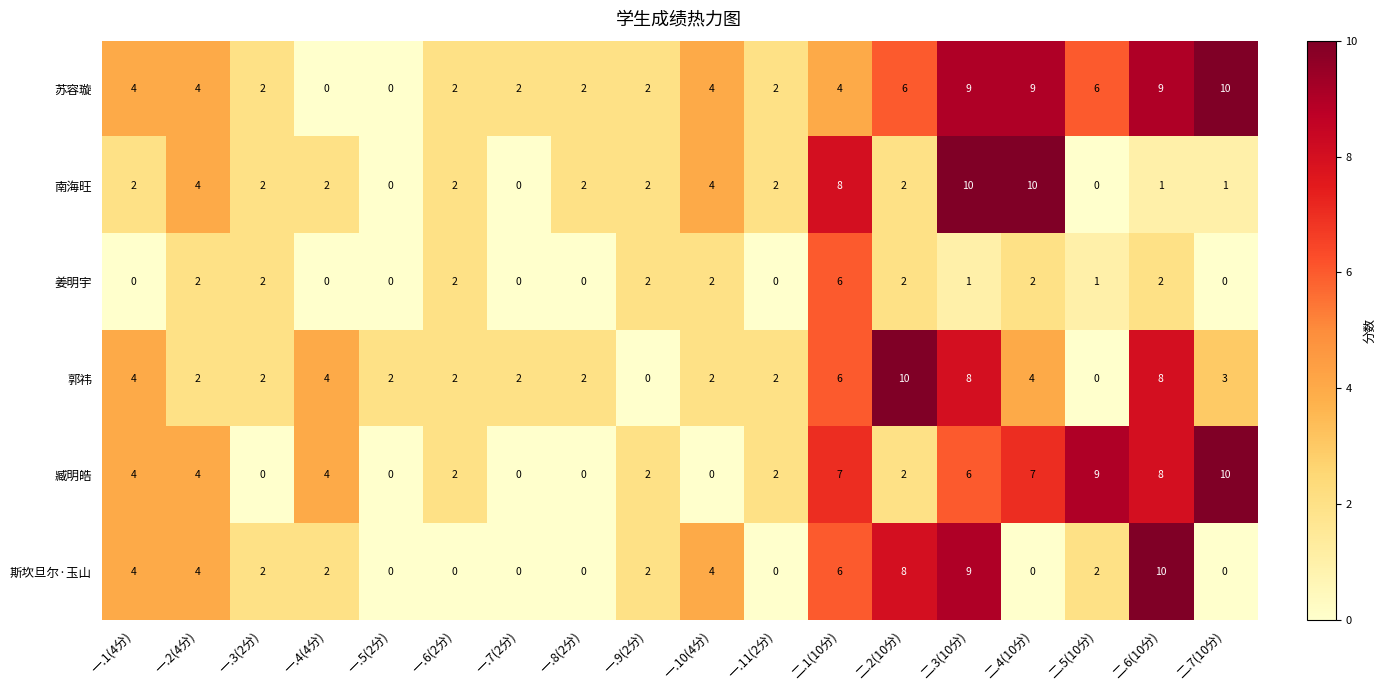

The value of 臧明皓 at 一.7(2分) is 3. True or false?

False